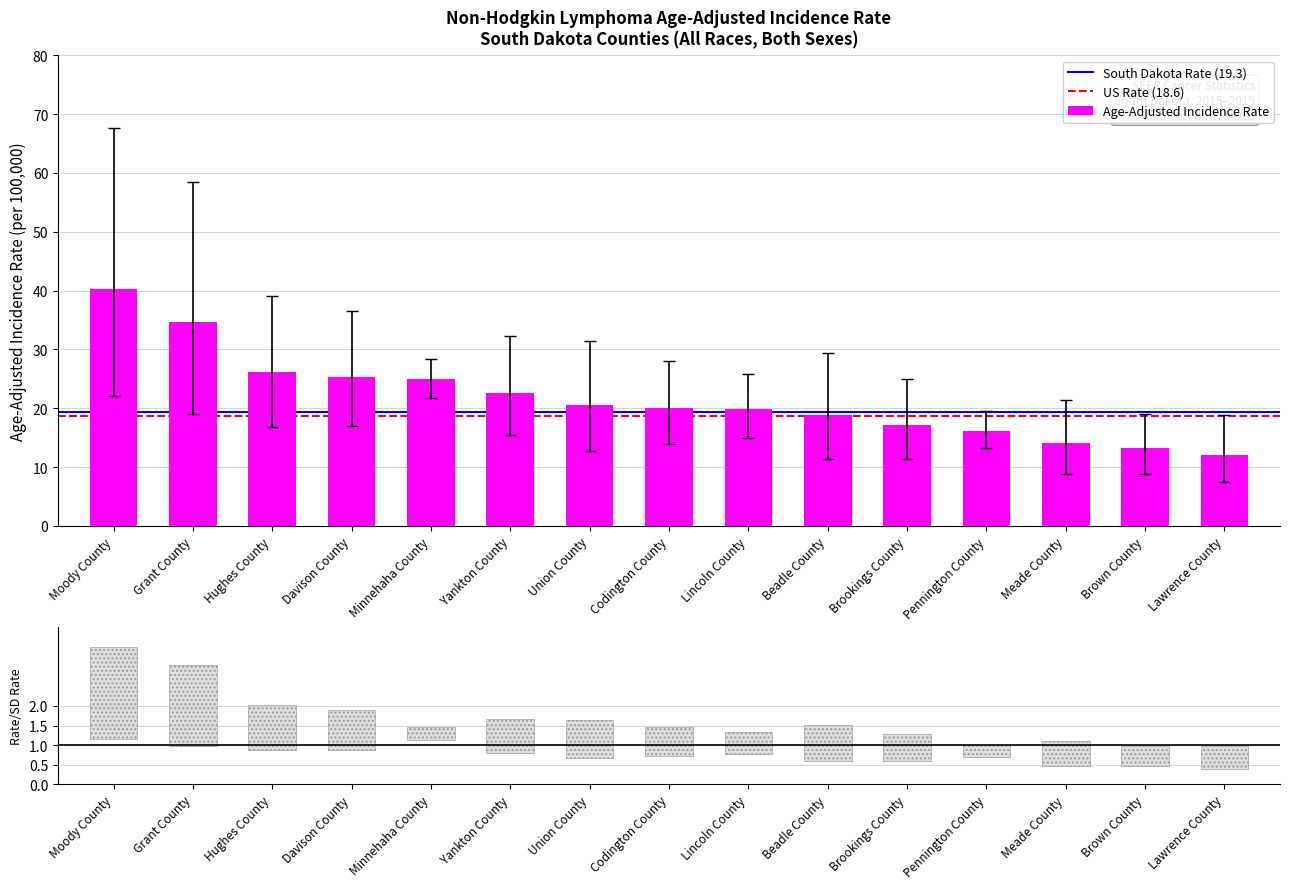

Which has a higher value, Meade County or Pennington County?

Pennington County